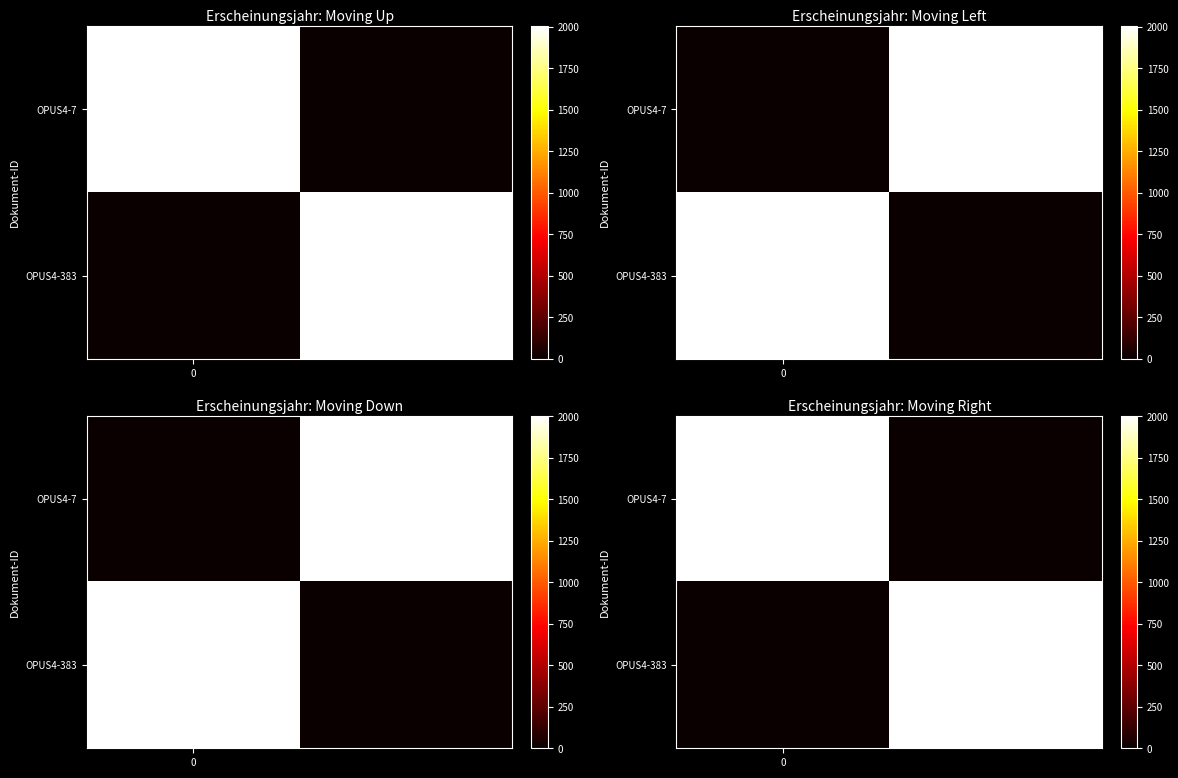

What is the greatest value displayed?

2003